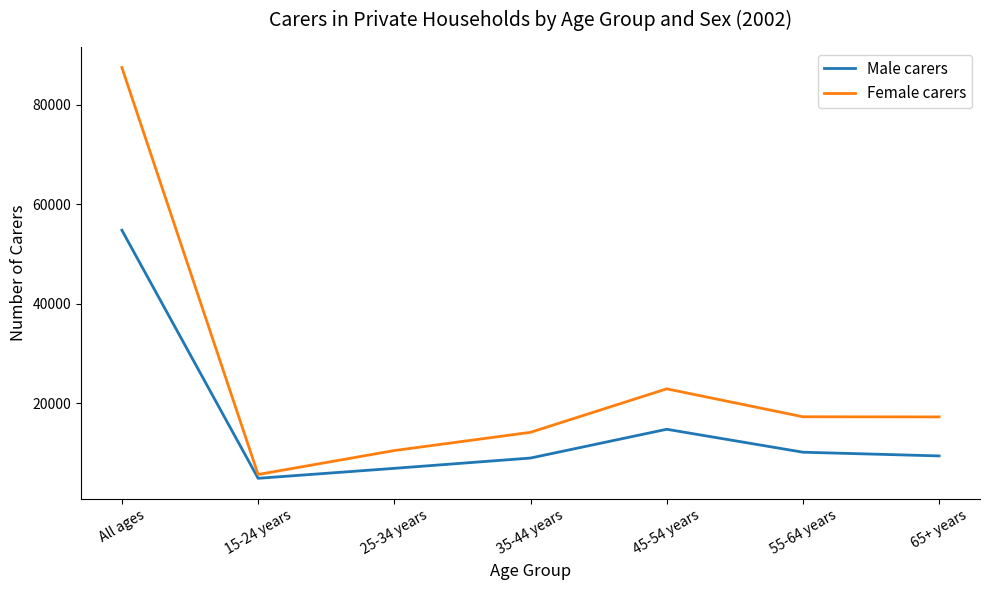

Where is the first local minimum for Female carers?

15-24 years